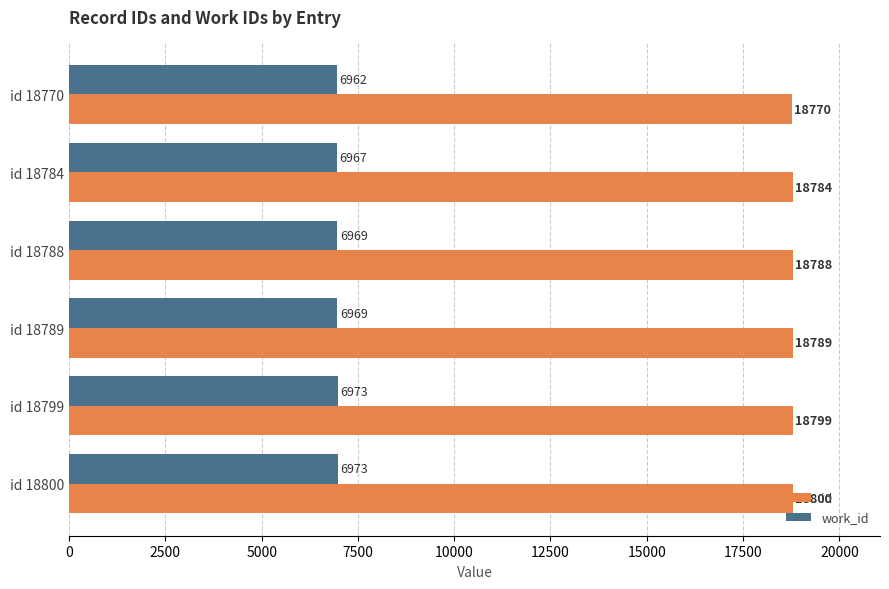

What is the sum of all work_id values?

41813